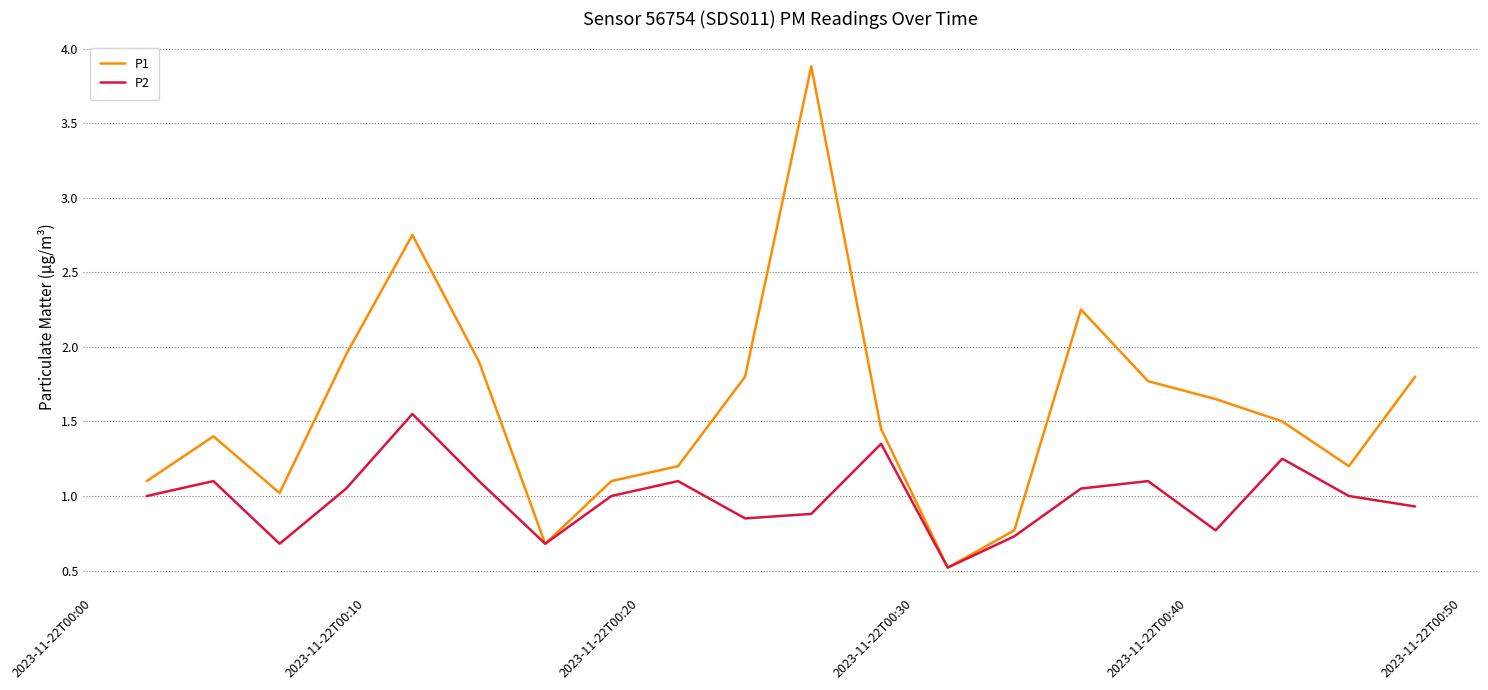

Rank the series by their maximum value, from lowest to highest.

P2, P1